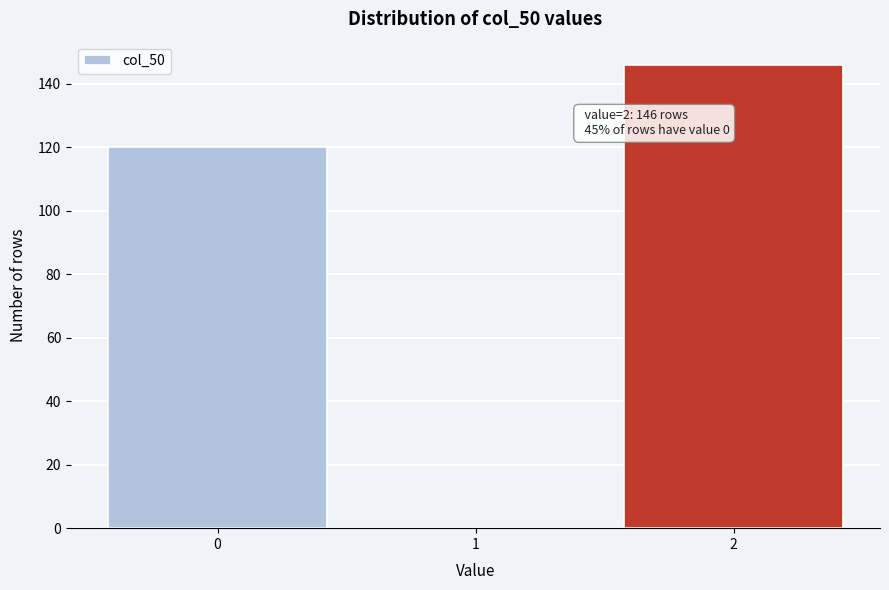

Which range on the x-axis has the tallest bar?

1.5 to 2.5